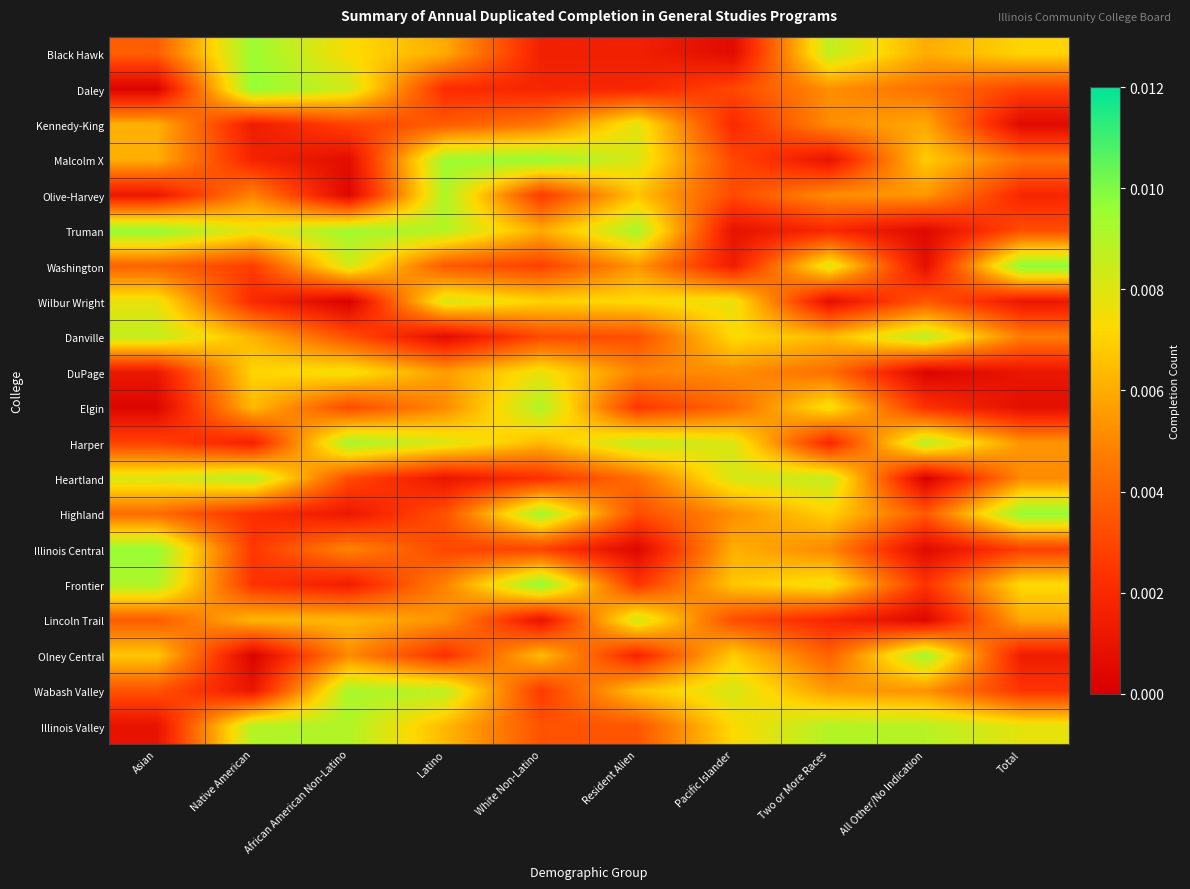

Rank the series at Resident Alien from lowest to highest value.

Illinois Central, Black Hawk, Olney Central, Daley, Frontier, Elgin, Highland, Danville, Illinois Valley, Heartland, DuPage, Washington, Wabash Valley, Olive-Harvey, Wilbur Wright, Kennedy-King, Malcolm X, Lincoln Trail, Harper, Truman